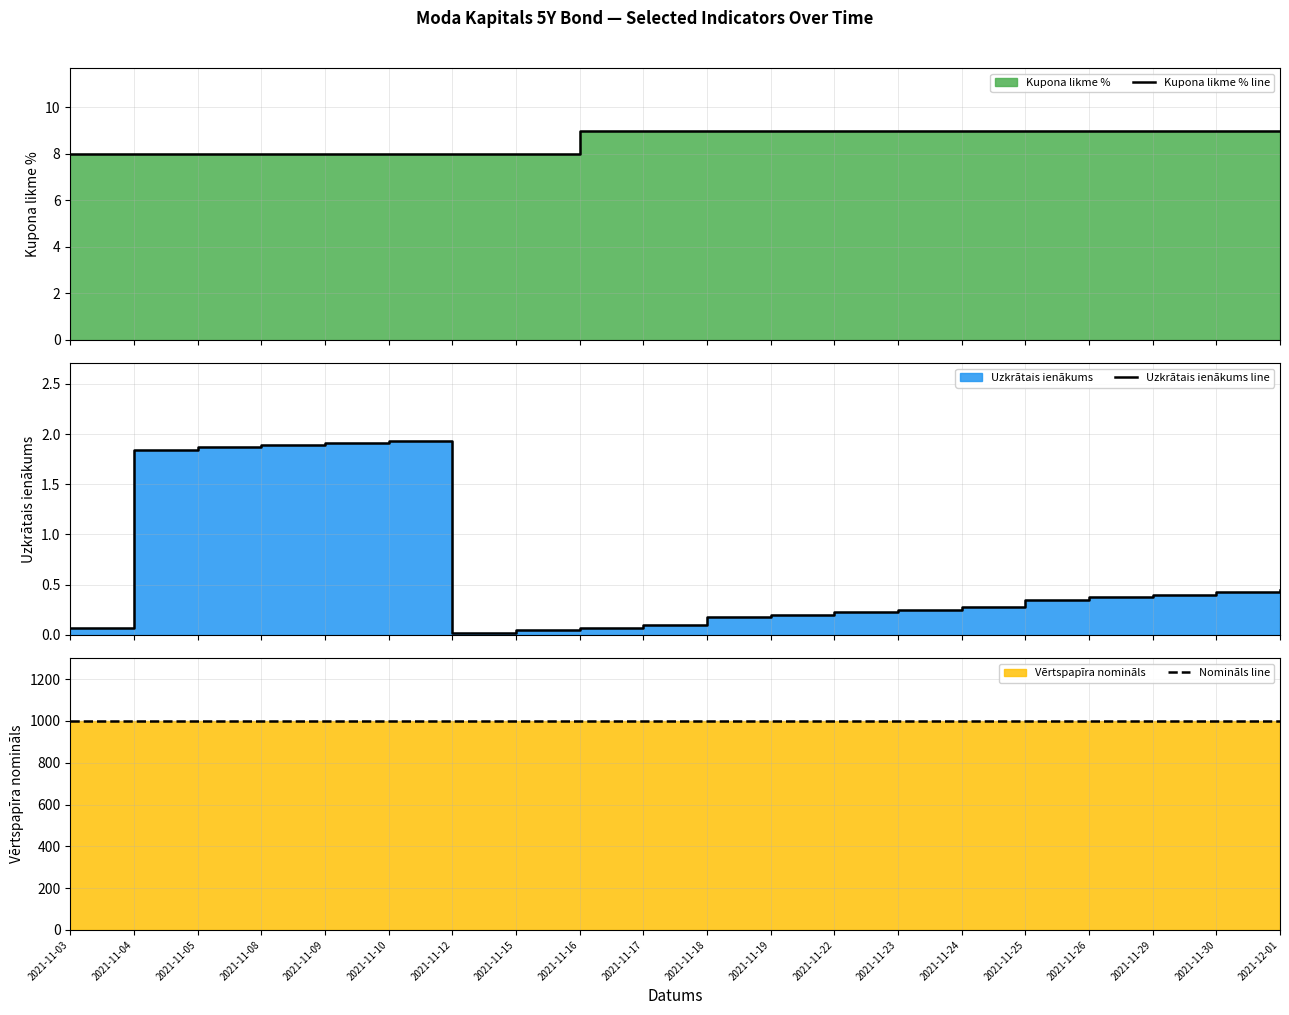

The value of Kupona likme % line at 2021-12-01 is 3.3. True or false?

False